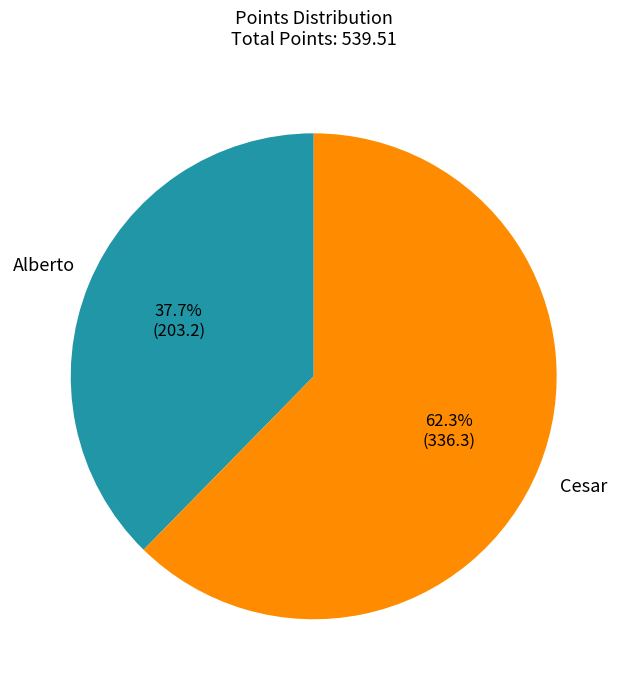

Does any single category account for the majority?

Yes